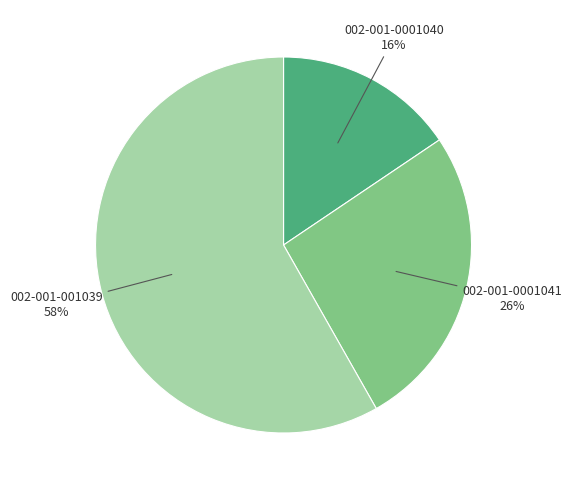

To the nearest percent, what is the average slice percentage?

33%